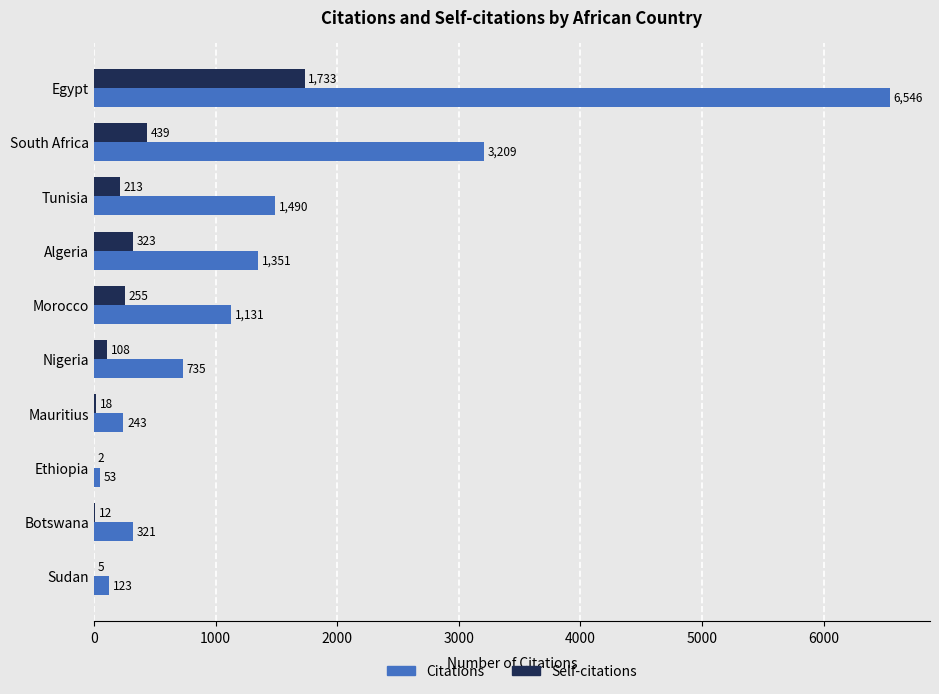

Which label corresponds to the largest value in the chart?

Egypt